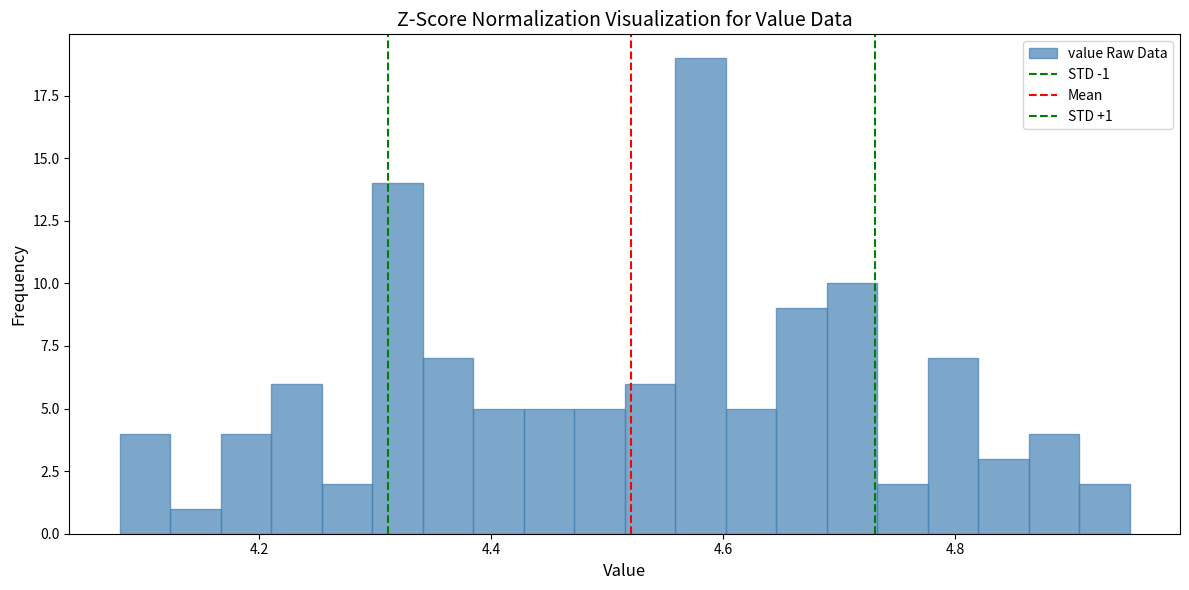

Around what value on the x-axis is the tallest bar? Give the approximate position of its centre, as read against the axis.

4.58